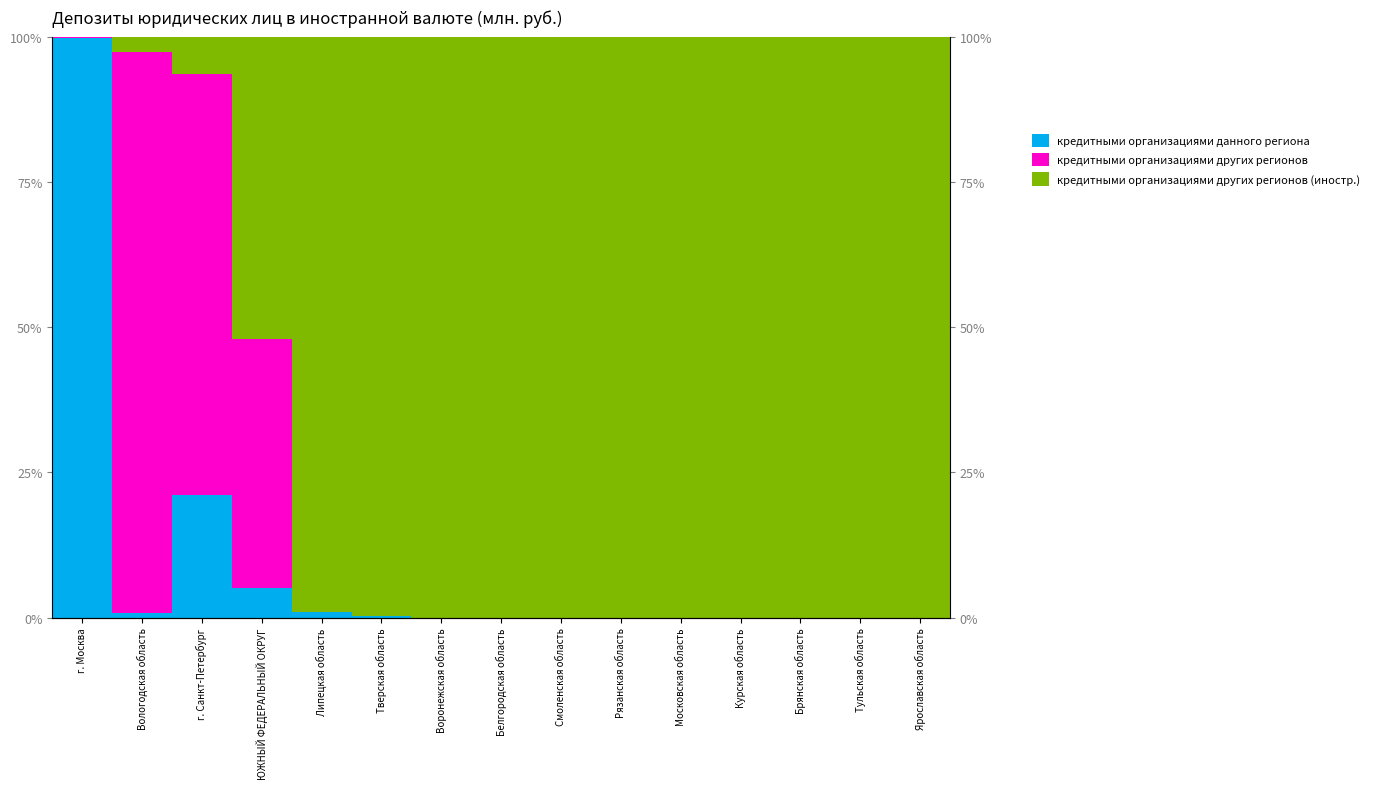

Reading left to right, list all the values displayed in this chart.

кредитными организациями данного региона: 99.7	0.9	21.2	5.1	1.0	0.3	0.0	0.0	0.0	0.0	0.0	0.0	0.0	0.0	0.0
кредитными организациями других регионов: 0.2	96.6	72.3	43.0	0.0	0.0	0.0	0.0	0.0	0.0	0.0	0.0	0.0	0.0	0.0
кредитными организациями других регионов (иностр.): 0.1	2.6	6.5	51.9	99.0	99.7	100.0	100.0	100.0	100.0	100.0	100.0	100.0	100.0	100.0